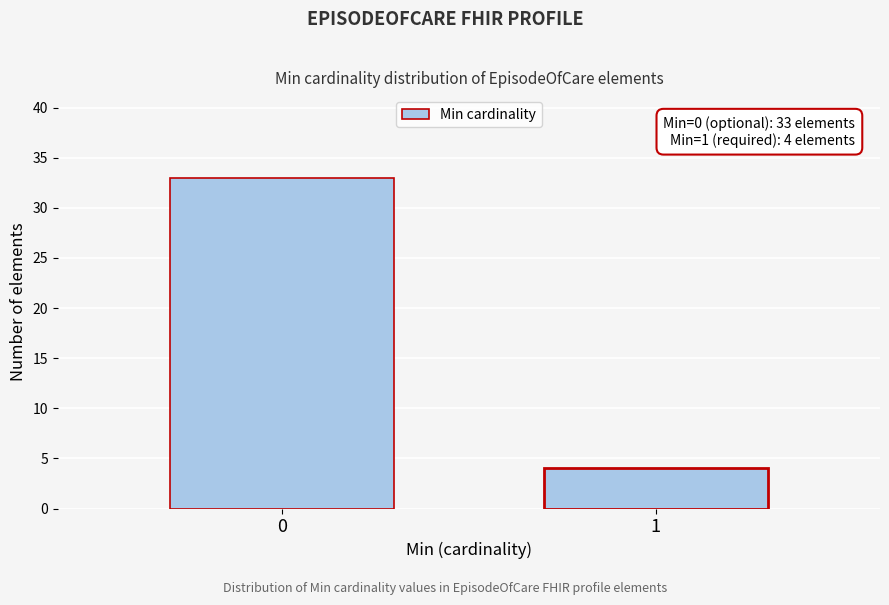

Reading left to right, list all the values displayed in this chart.

0=33	1=4